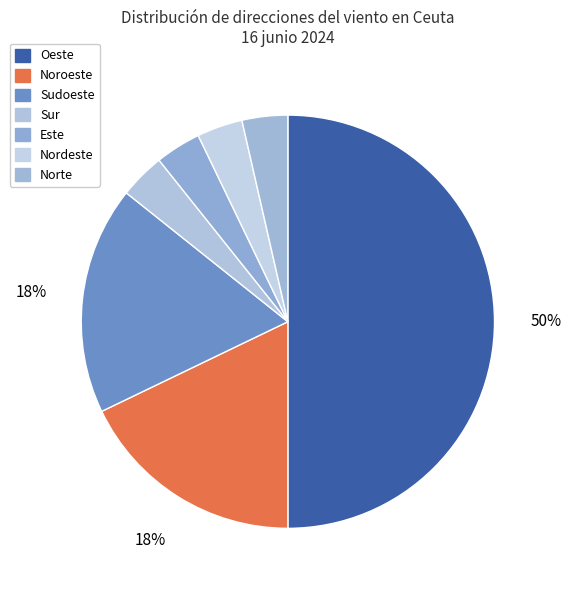

Is there any slice that represents more than half of the pie?

No